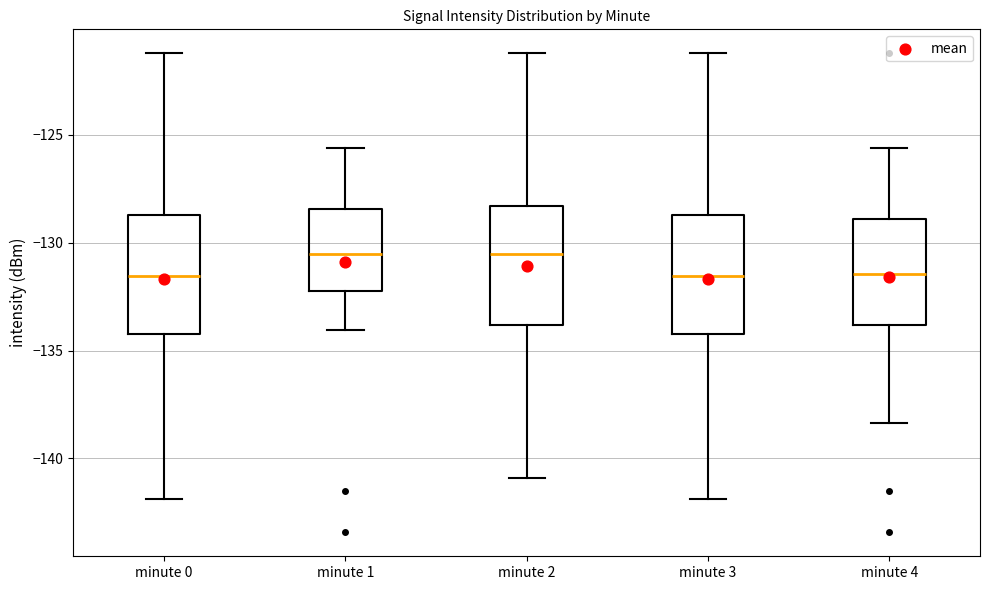

Where does the median line of the box for minute 2 sit on the y-axis? The values are not printed on the chart, so give them approximately, as read against the axis.

-130.5